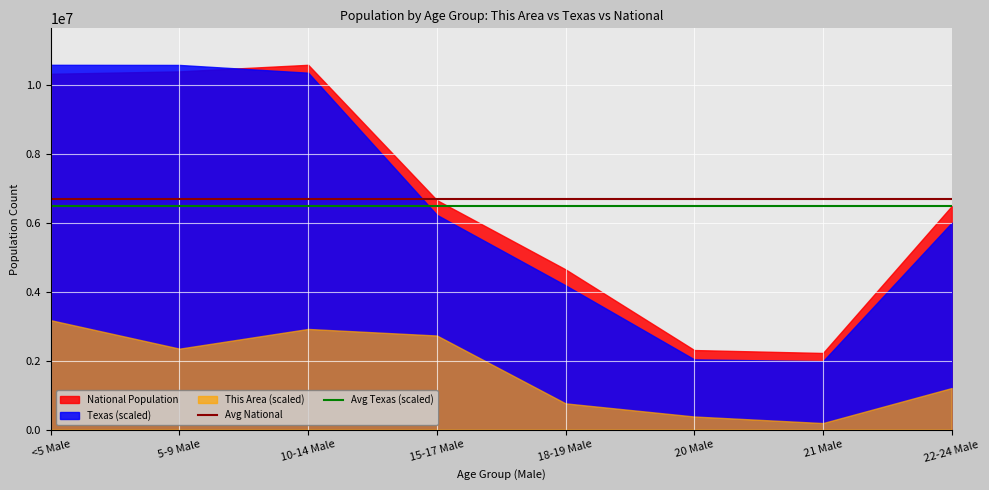

What is the difference between the highest and lowest values at <5 Male?

7405903.4